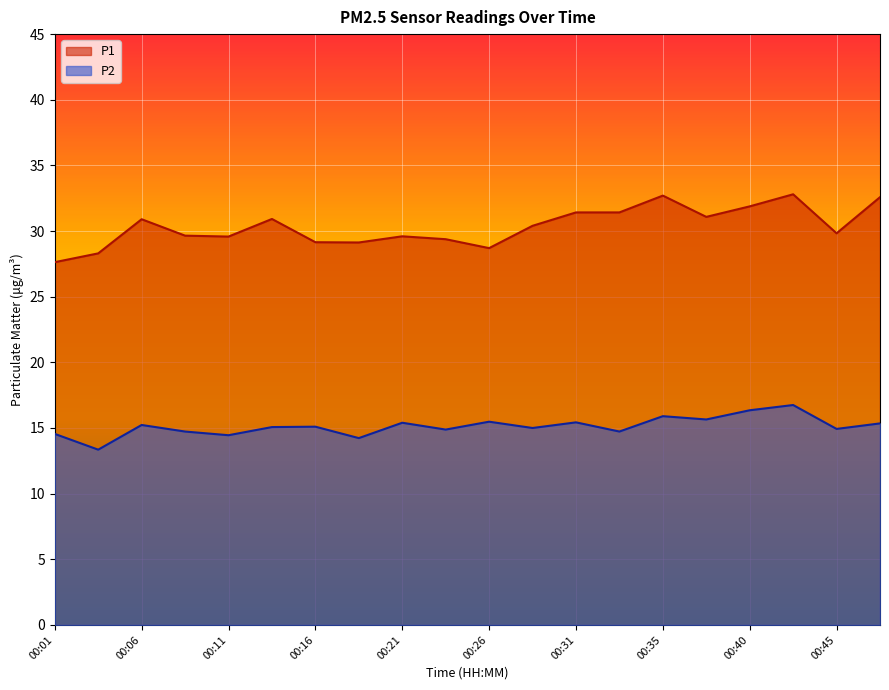

Reading left to right, transcribe all the data shown in this chart.

P1: 27.6	28.3	30.9	29.6	29.6	30.9	29.1	29.1	29.6	29.4	28.7	30.4	31.4	31.4	32.7	31.1	31.9	32.8	29.8	32.6
P2: 14.6	13.3	15.2	14.7	14.4	15.1	15.1	14.2	15.4	14.9	15.5	15.0	15.4	14.7	15.9	15.7	16.4	16.8	14.9	15.3